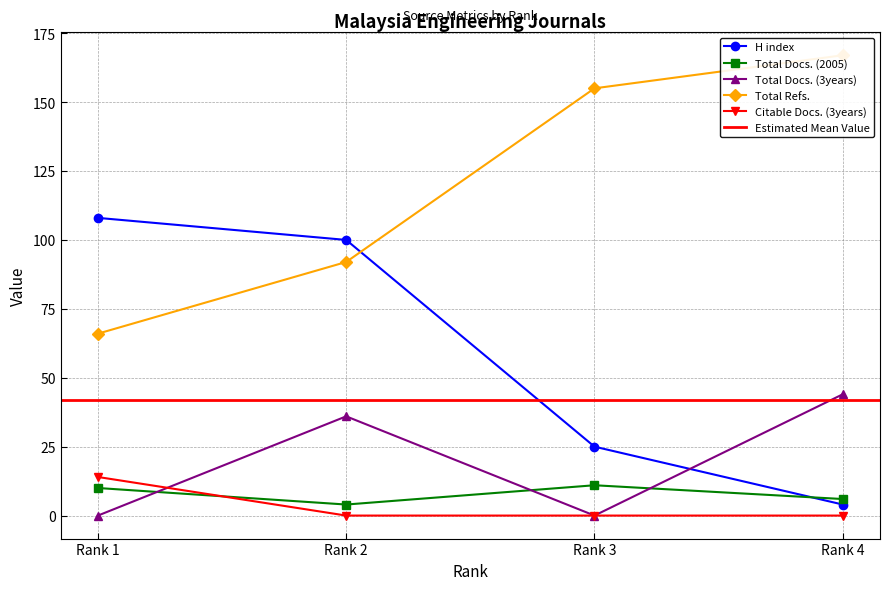

Rank the series by their maximum value, from lowest to highest.

Total Docs. (2005), Citable Docs. (3years), Total Docs. (3years), H index, Total Refs.